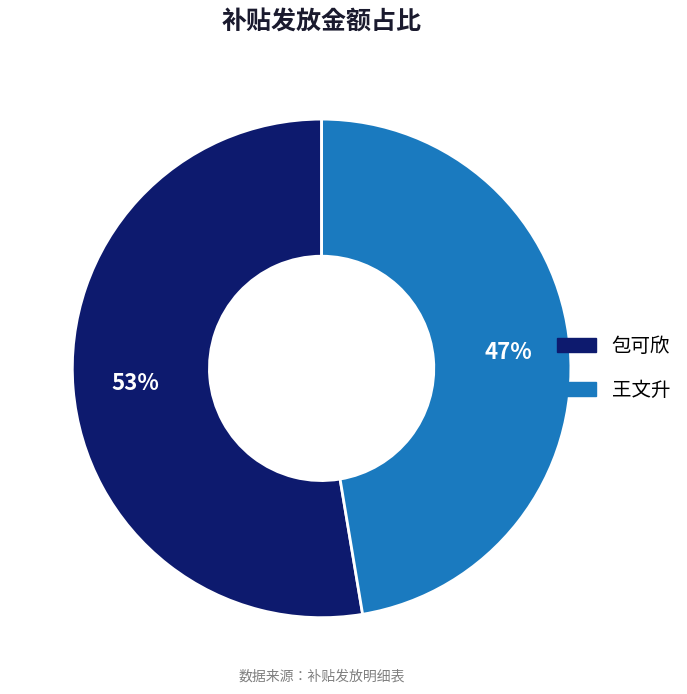

To the nearest percent, what is the combined percentage of 包可欣 and 王文升?

100%